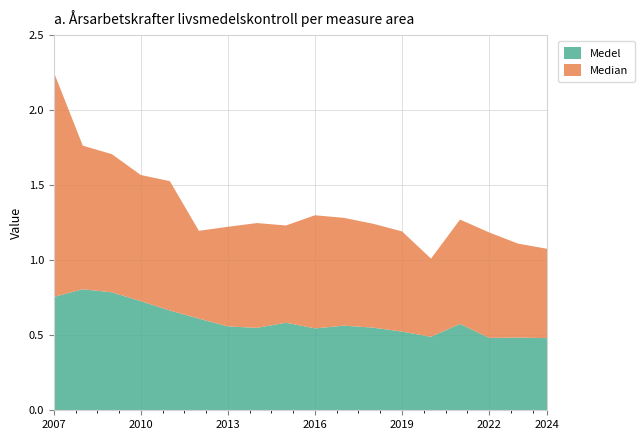

Reading right to left, extract all data points from this chart.

Medel: 0.5	0.5	0.5	0.6	0.5	0.5	0.6	0.6	0.5	0.6	0.5	0.6	0.6	0.7	0.7	0.8	0.8	0.8
Median: 0.6	0.6	0.7	0.7	0.5	0.7	0.7	0.7	0.8	0.6	0.7	0.7	0.6	0.9	0.8	0.9	1.0	1.5